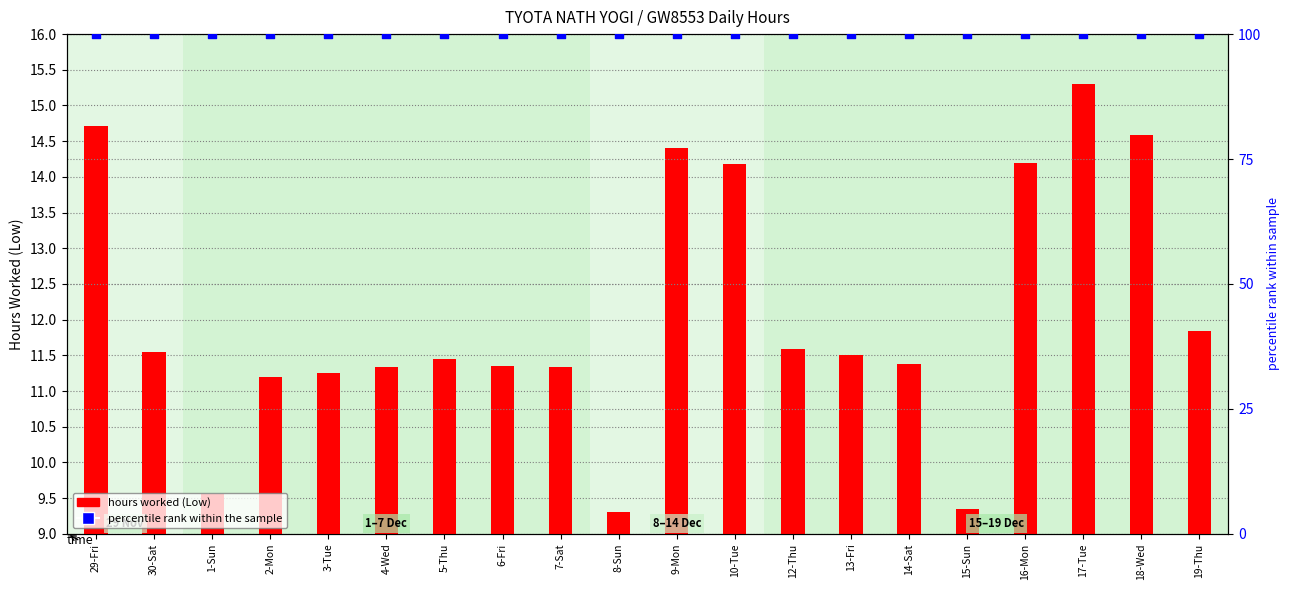

Which series has the largest total across all categories?

percentile rank within the sample